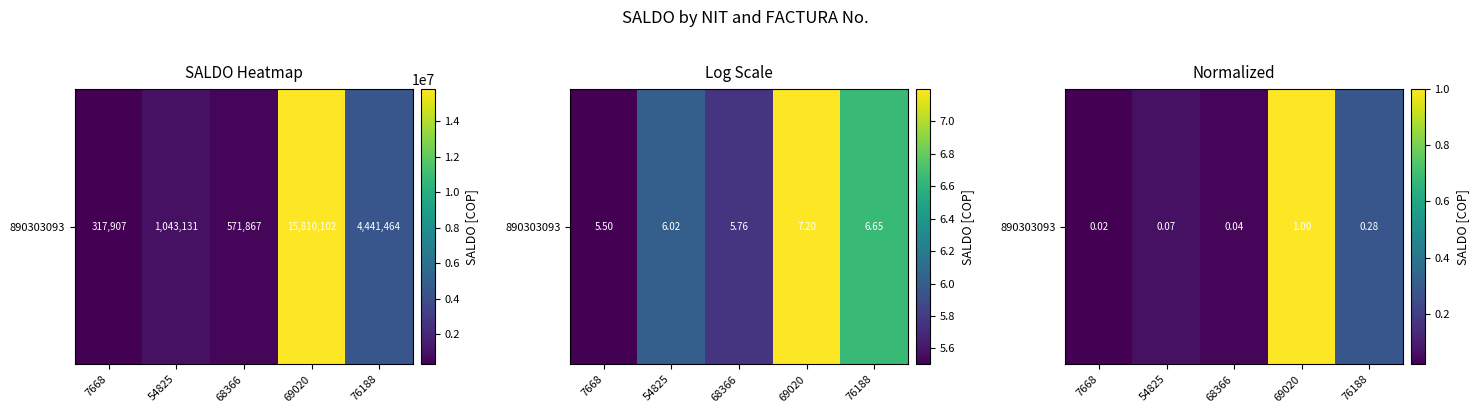

Which category has the lowest value across all series?

7668